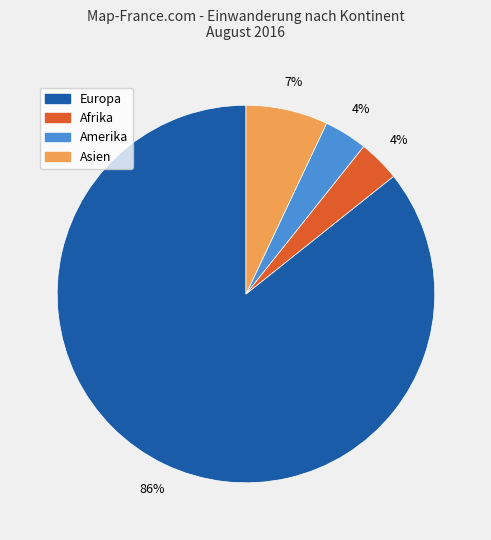

Between Europa and Amerika, which is larger?

Europa